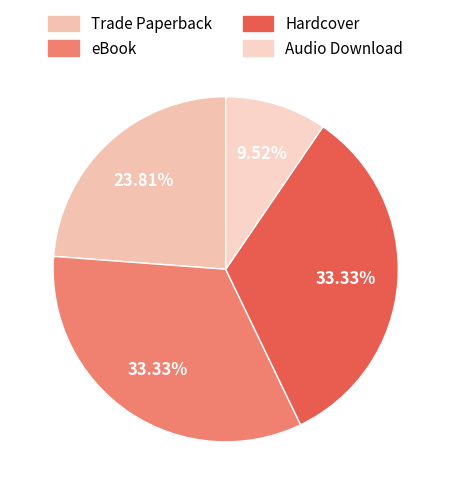

What is the smallest slice in the pie chart?

Audio Download